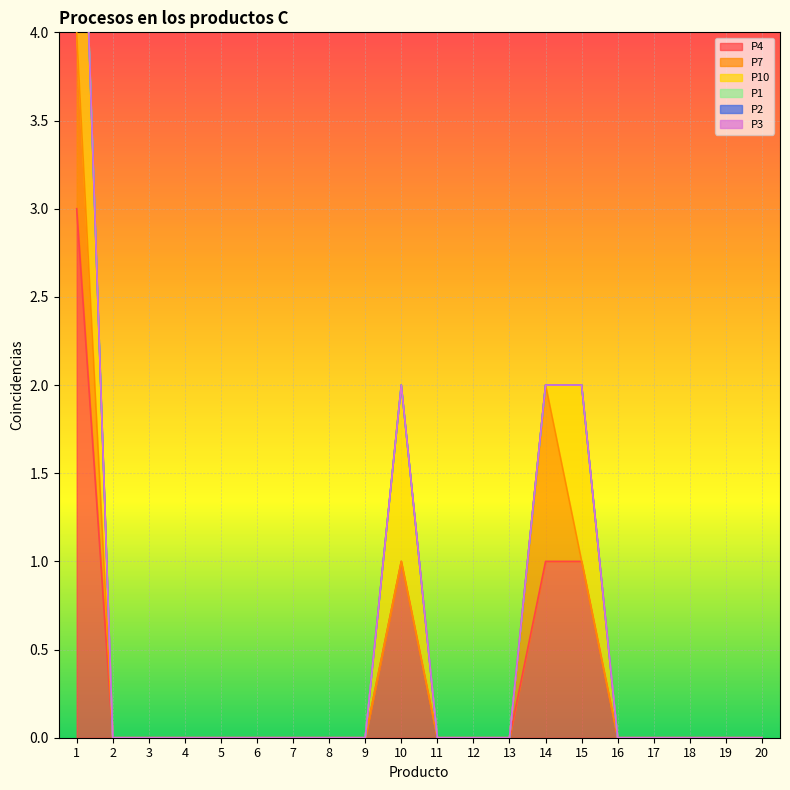

True or false: P1 has more than 0 points higher than both neighbors.

False